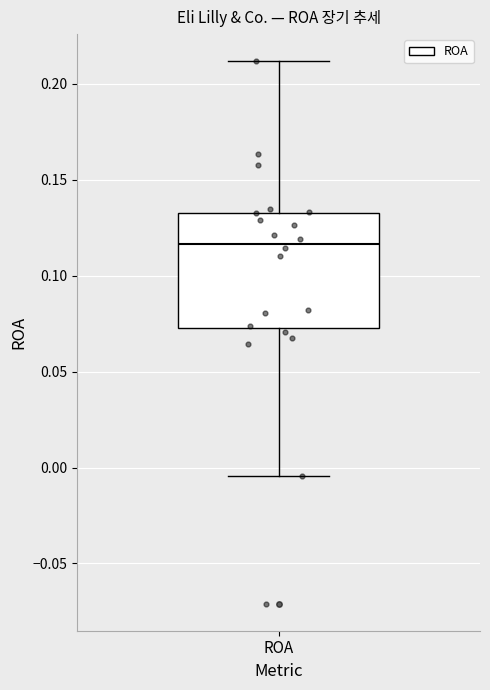

Where is the upper edge of the box for ROA on the y-axis? The values are not printed on the chart, so give them approximately, as read against the axis.

0.135